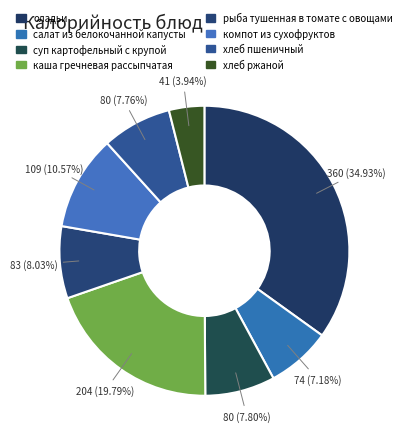

To the nearest percent, what portion does салат из белокочанной капусты represent?

7%